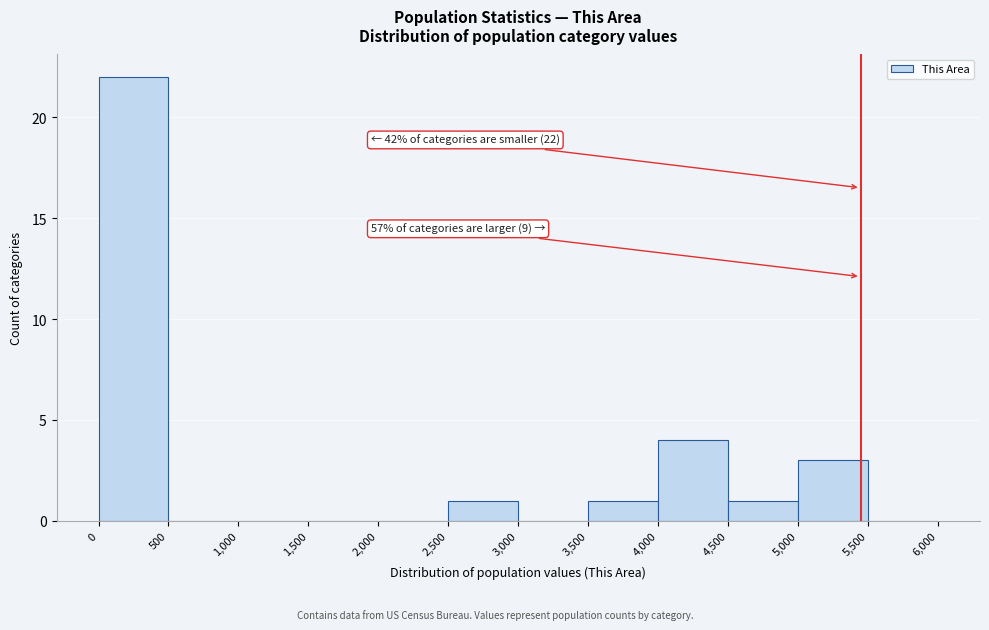

Which range on the x-axis has the tallest bar?

0 to 500